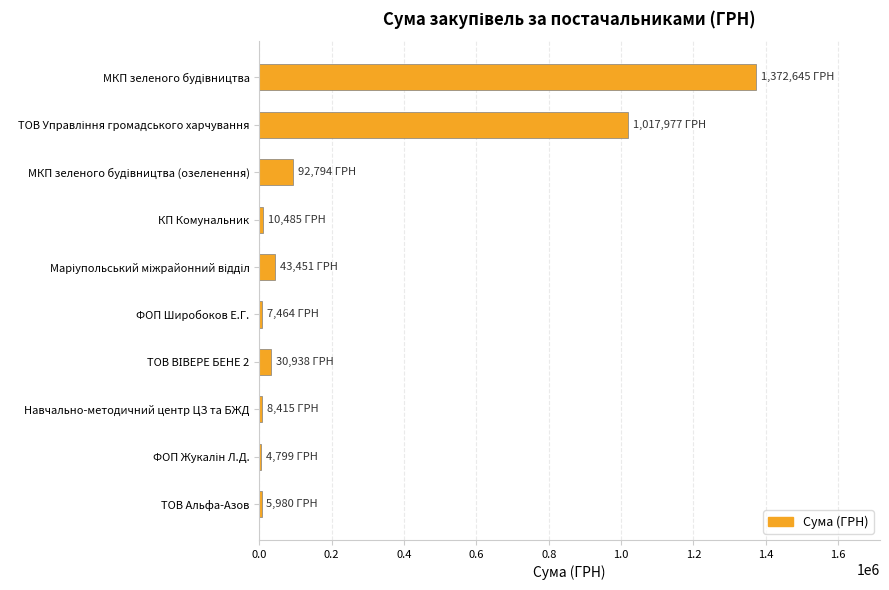

The value at МКП зеленого будiвництва (озеленення) is 166819.7. True or false?

False